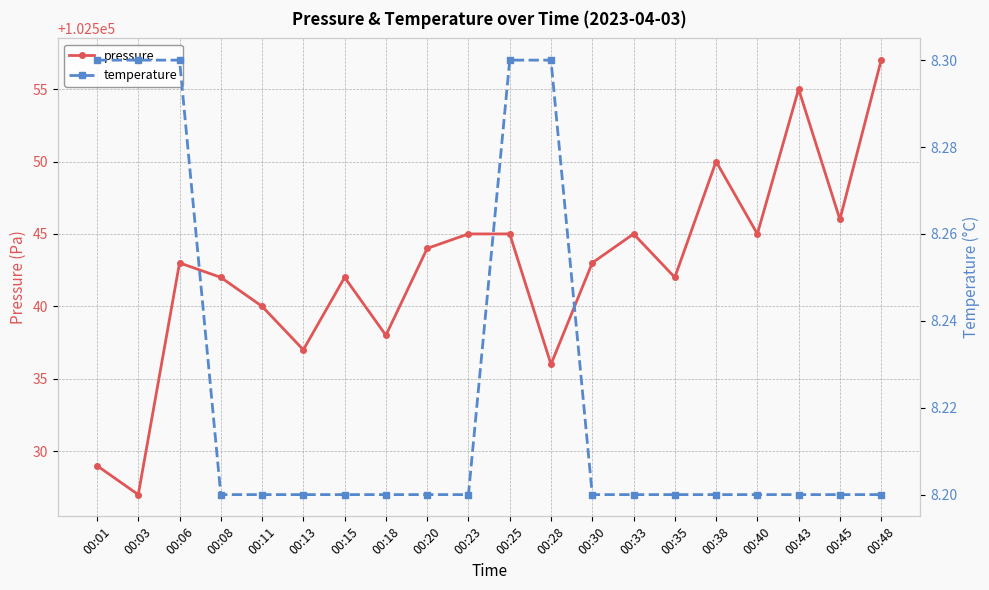

Rank the series at 00:23 from highest to lowest value.

pressure, temperature